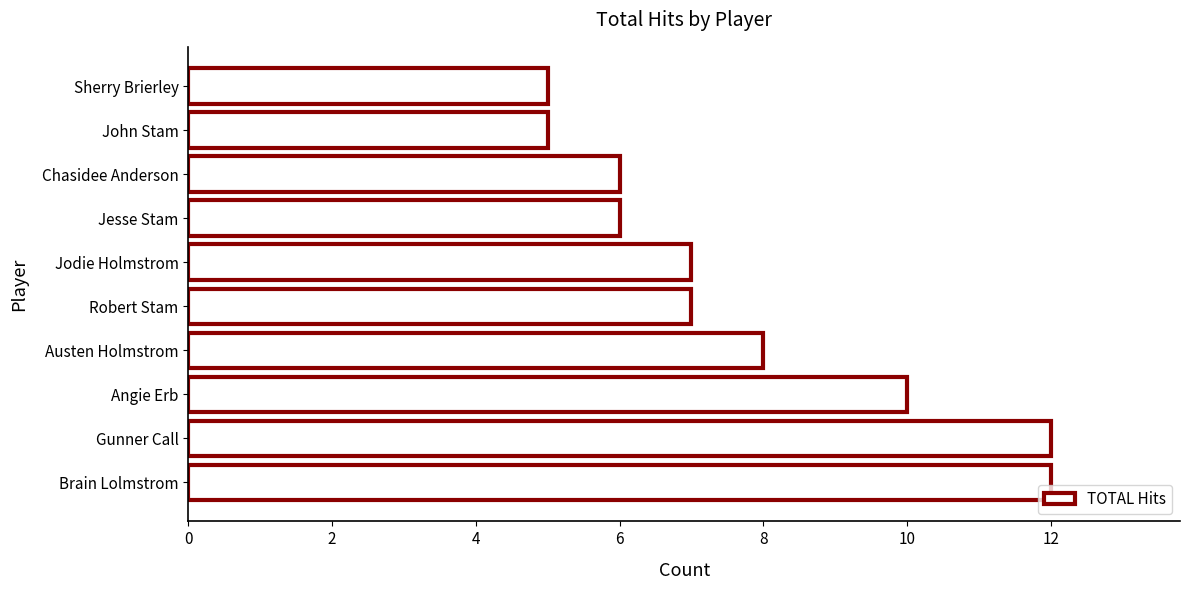

Reading top to bottom, what are all the values shown in this chart?

5	5	6	6	7	7	8	10	12	12